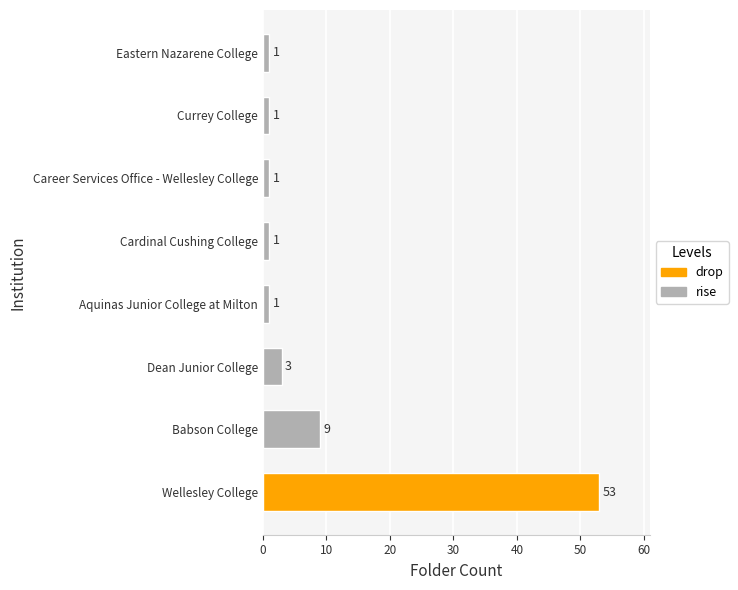

The value at Cardinal Cushing College is 1. True or false?

True